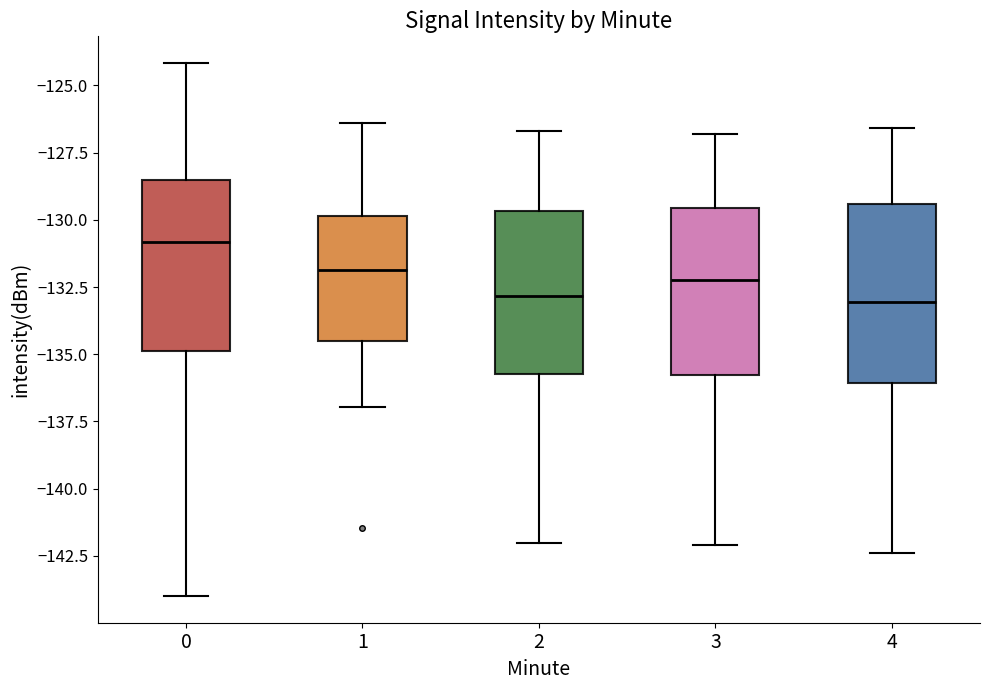

Reading left to right, read every box against the y-axis: the position of its median line, the range the box covers, and the ends of its whiskers. The values are not printed on the chart, so give them approximately, as read against the axis.

0: median -131.0, box -135.0 to -128.5, whiskers -144.0 to -124.0
1: median -132.0, box -134.5 to -130.0, whiskers -137.0 to -126.5
2: median -133.0, box -135.5 to -129.5, whiskers -142.0 to -126.5
3: median -132.0, box -136.0 to -129.5, whiskers -142.0 to -127.0
4: median -133.0, box -136.0 to -129.5, whiskers -142.5 to -126.5